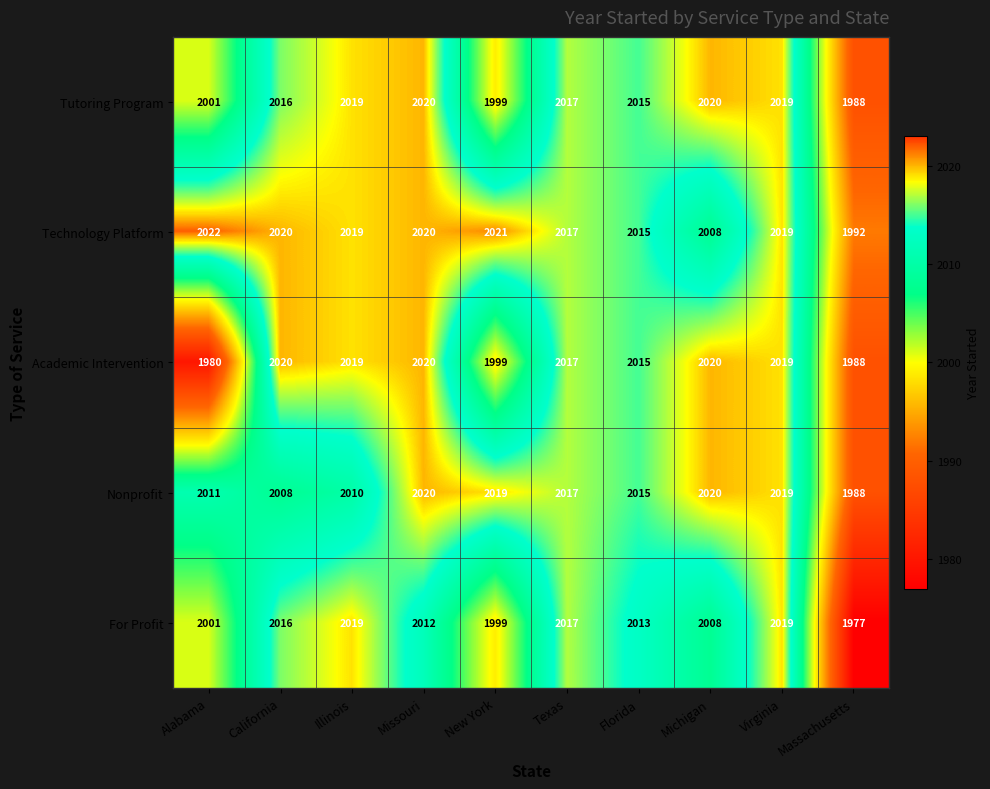

How many categories are shown in the chart?

10